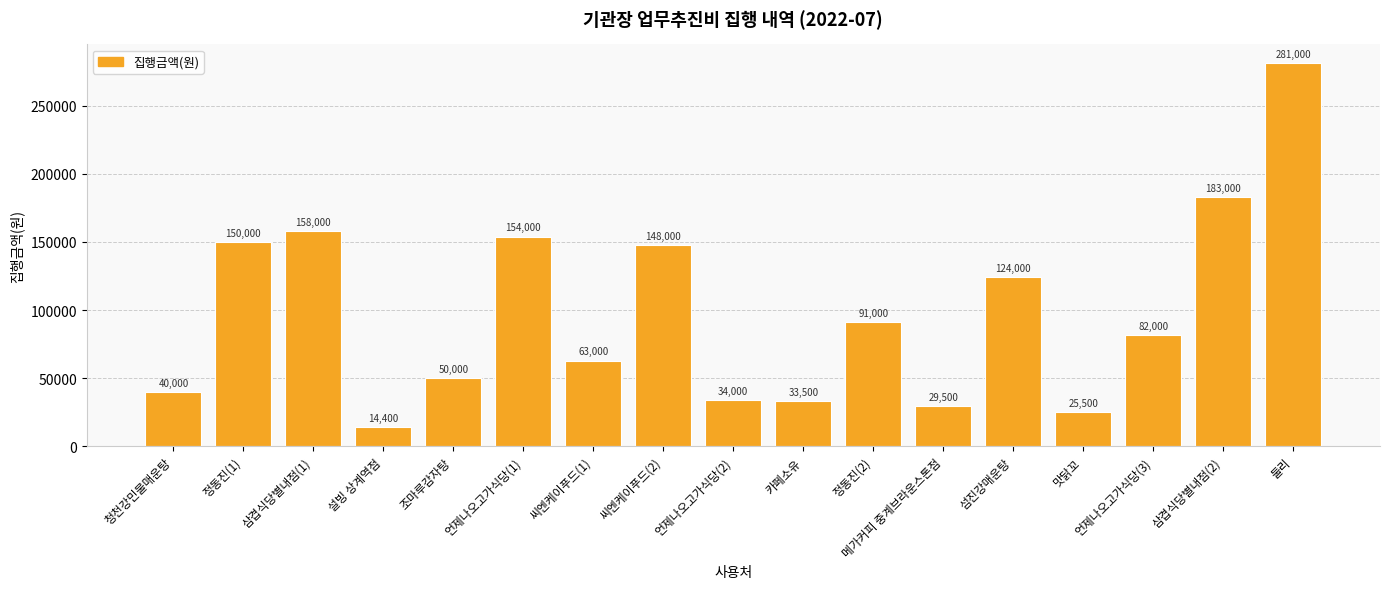

What is the maximum value shown in the chart?

281000